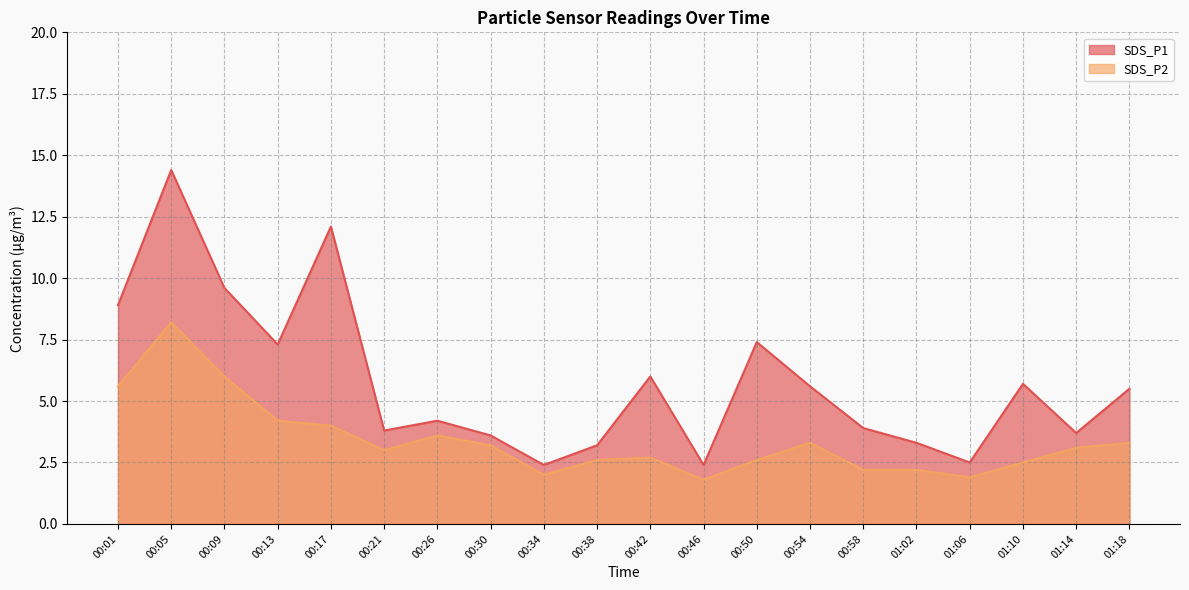

How many interior local peaks does the SDS_P2 series have?

4